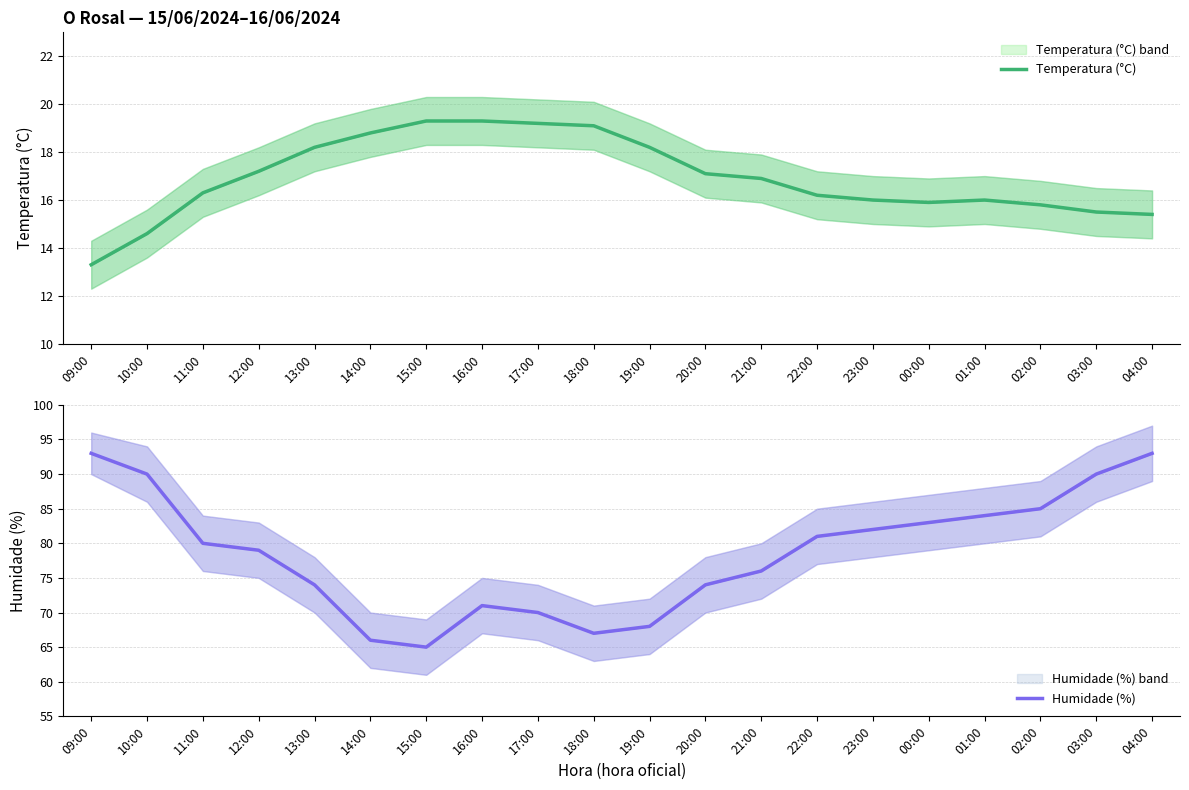

List the series in order of their overall mean, lowest first.

Temperatura (°C), Humidade (%)